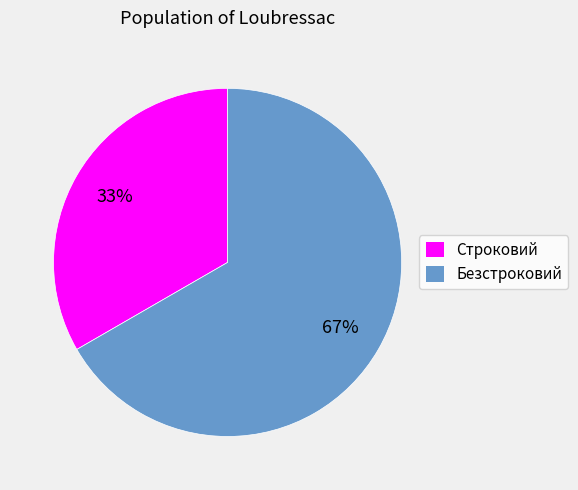

Count the number of slices in the pie.

2